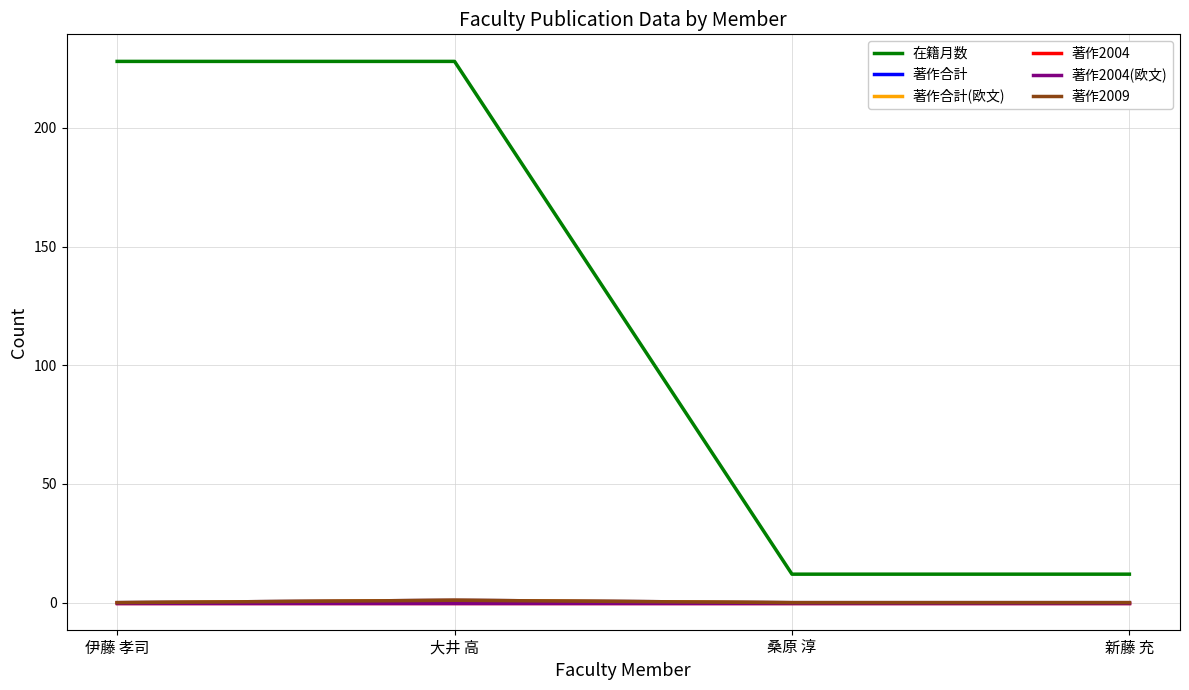

Is this an area chart (filled region under the line)?

No